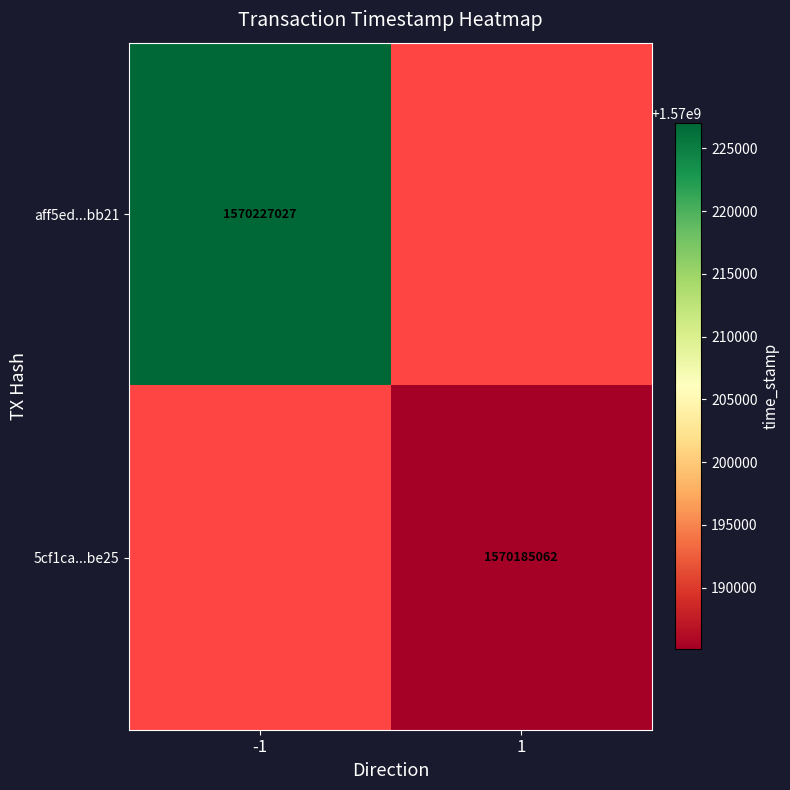

True or false: 5cf1ca...be25 has a value of 429952138 at 1.

False